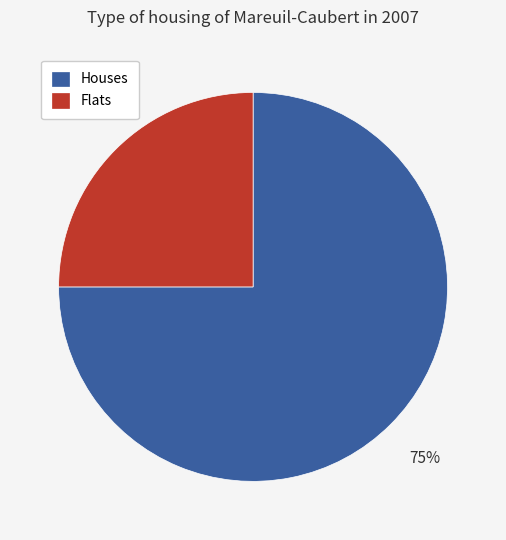

Which category has the biggest portion of the pie?

Houses